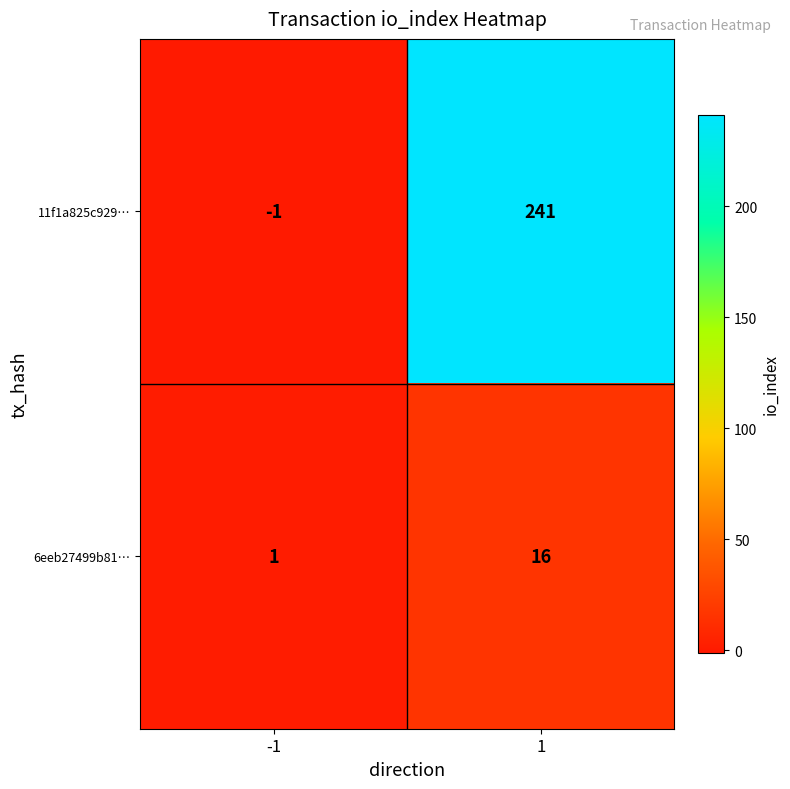

What is the sum of all 11f1a825c929… values?

240